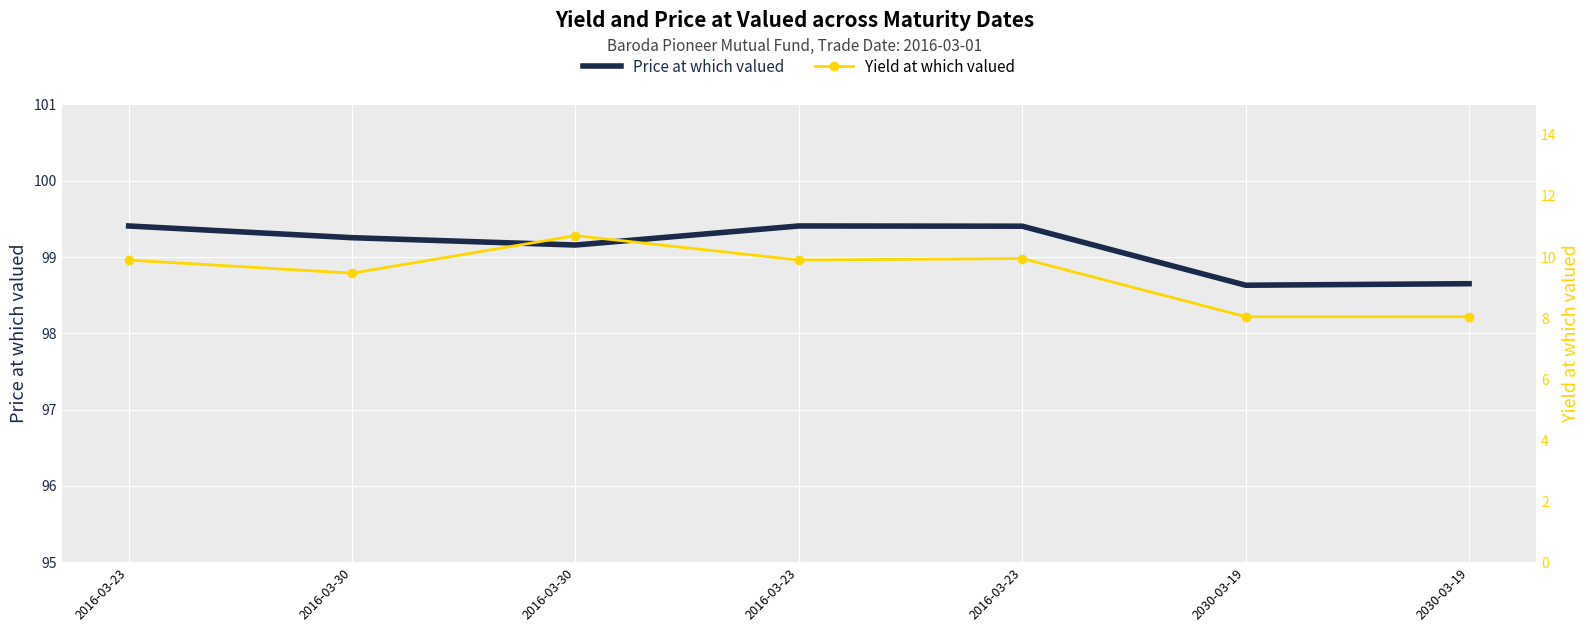

Which series has the largest total across all categories?

Price at which valued